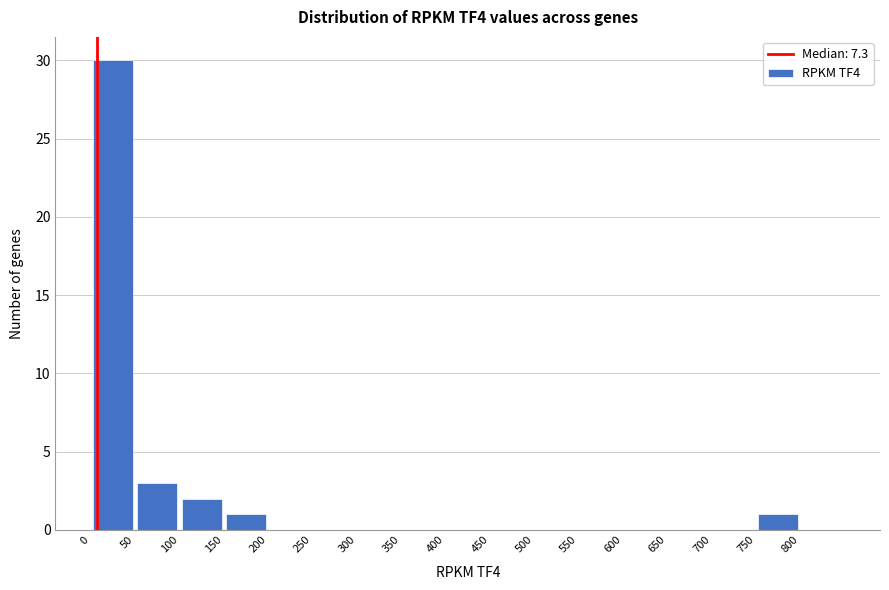

Reading left to right, transcribe this chart: for each bar, give the range it covers on the x-axis and its height. The values are not printed on the chart, so give them approximately, as read against the axis.

0 to 50: 30
50 to 100: 3
100 to 150: 2
150 to 200: 1
200 to 250: 0
250 to 300: 0
300 to 350: 0
350 to 400: 0
400 to 450: 0
450 to 500: 0
500 to 550: 0
550 to 600: 0
600 to 650: 0
650 to 700: 0
700 to 750: 0
750 to 800: 1
800 to 850: 0